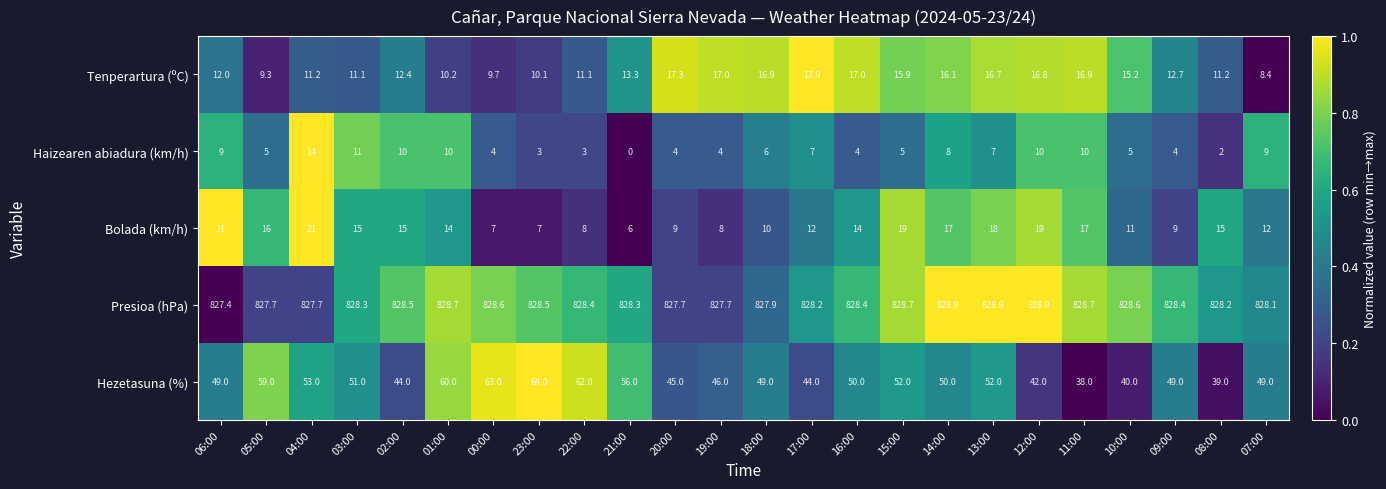

At which category is the sum across all series the highest?

04:00